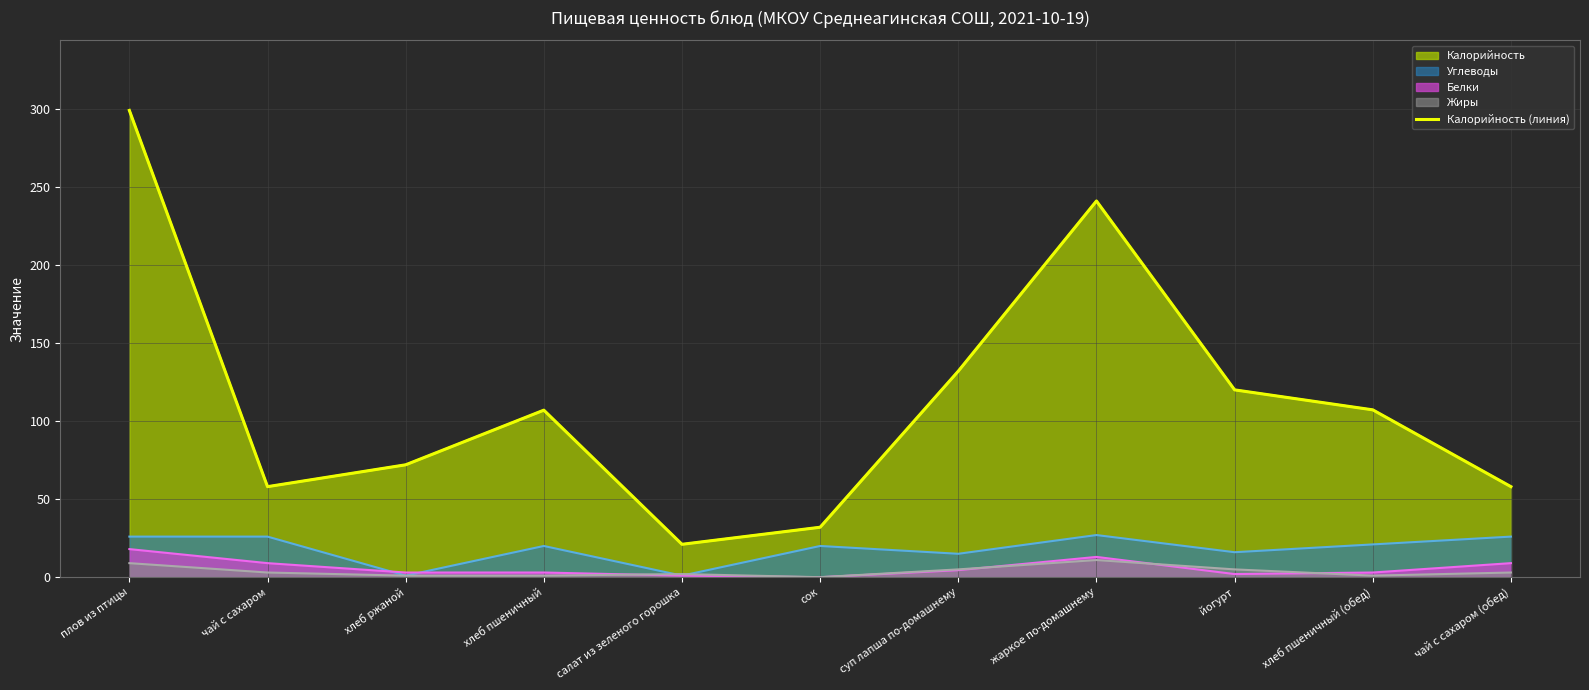

What is the change in value from плов из птицы to хлеб ржаной?

-227.0